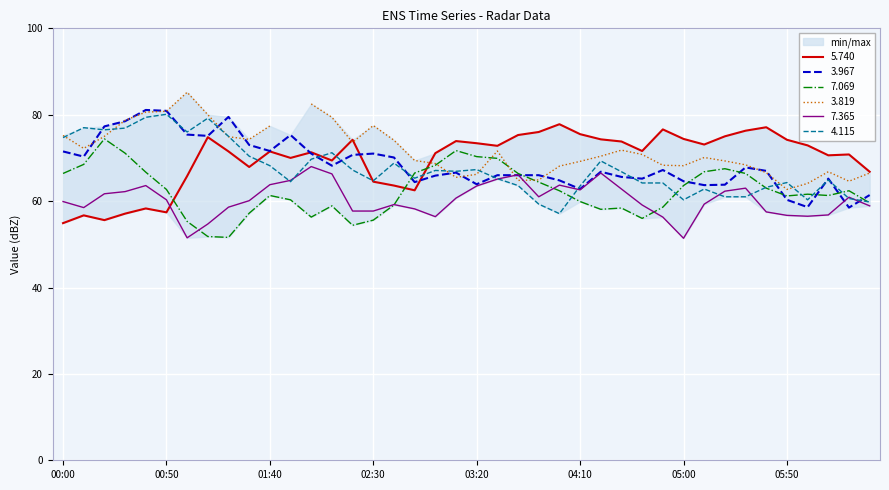

The value of 7.365 at 2001/09/14 00:40 is 89.3. True or false?

False